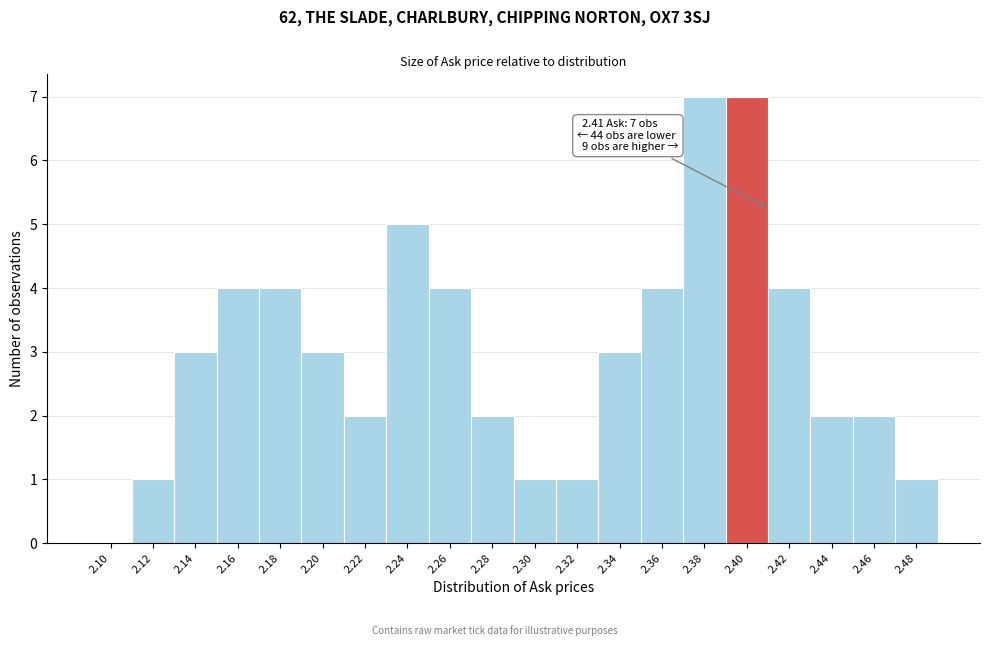

Reading left to right, extract all data points from this chart.

2.10=0	2.12=1	2.14=3	2.16=4	2.18=4	2.20=3	2.22=2	2.24=5	2.26=4	2.28=2	2.30=1	2.32=1	2.34=3	2.36=4	2.38=7	2.40=7	2.42=4	2.44=2	2.46=2	2.48=1